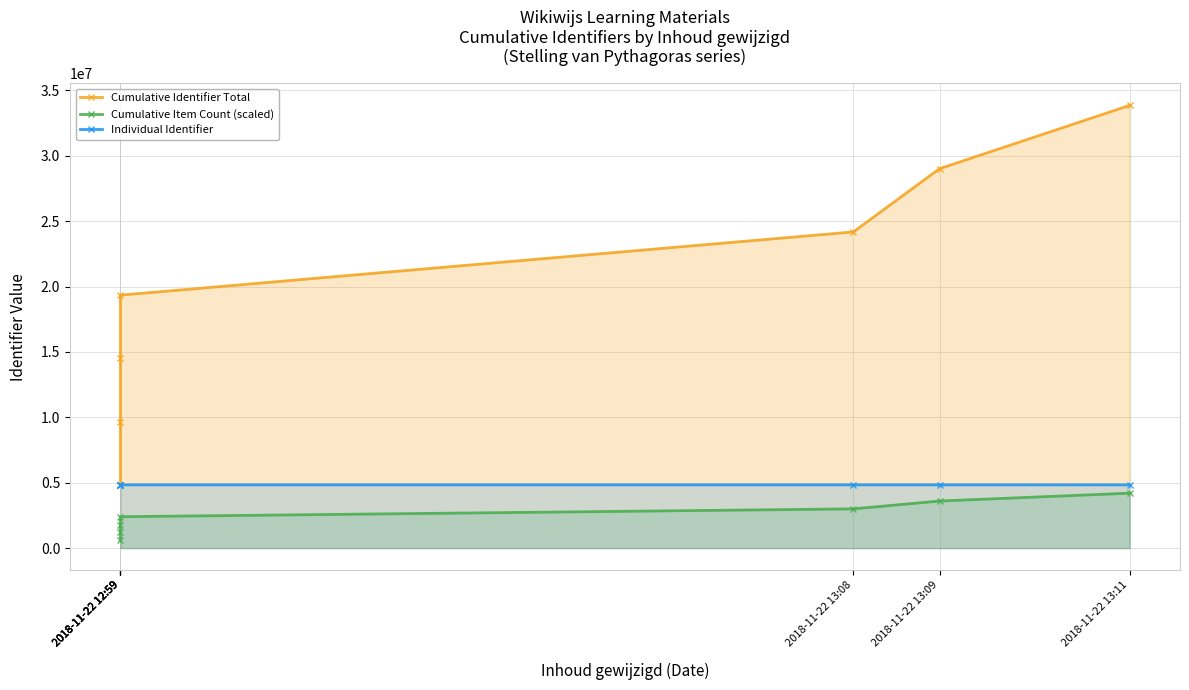

What is the approximate value of Individual Identifier at 2018-11-22 12:59, to the nearest 10?

4835820